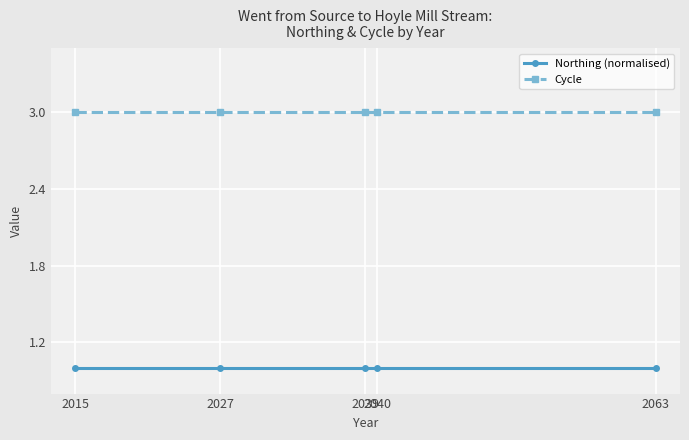

List the series in order of their peak value, lowest first.

Northing (normalised), Cycle